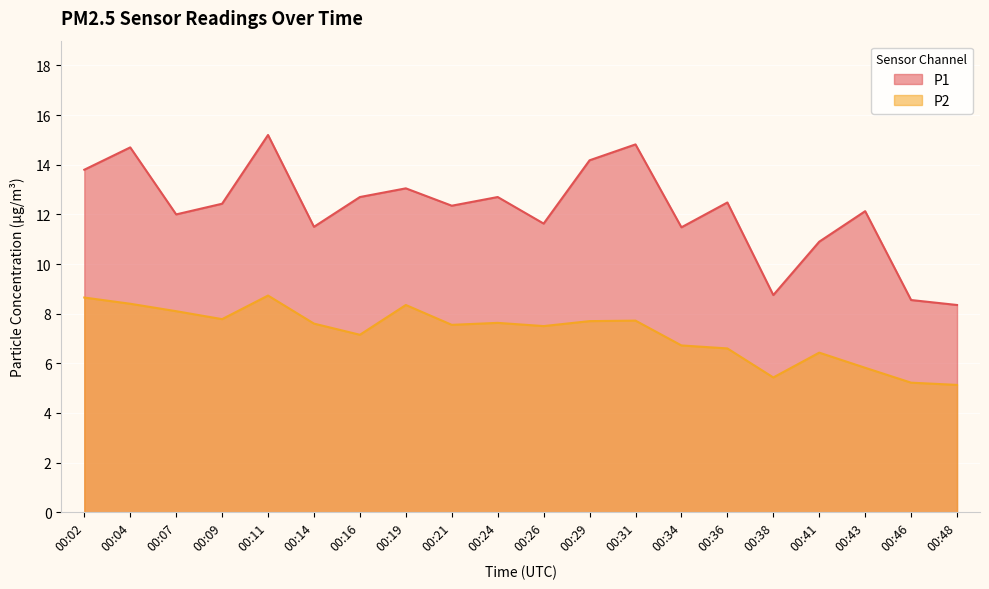

At which category does P1 reach its first local peak?

00:04